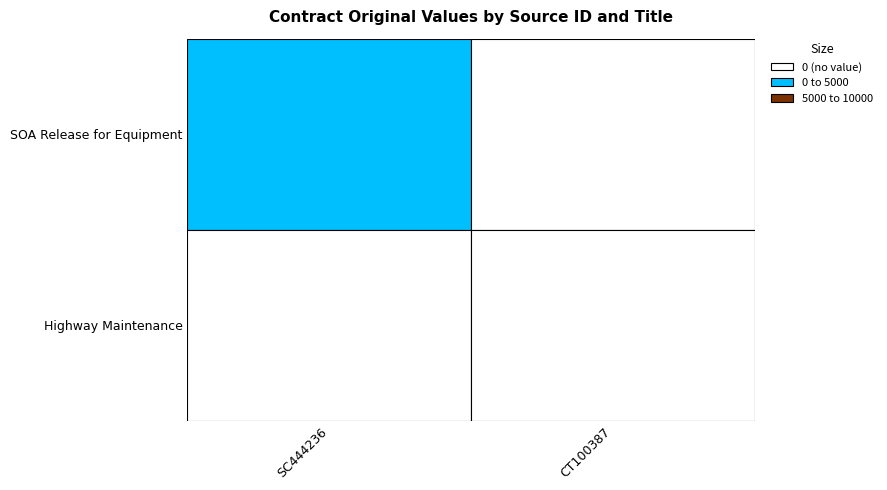

Count the SC444236 values in the range 0 to 9600.

2